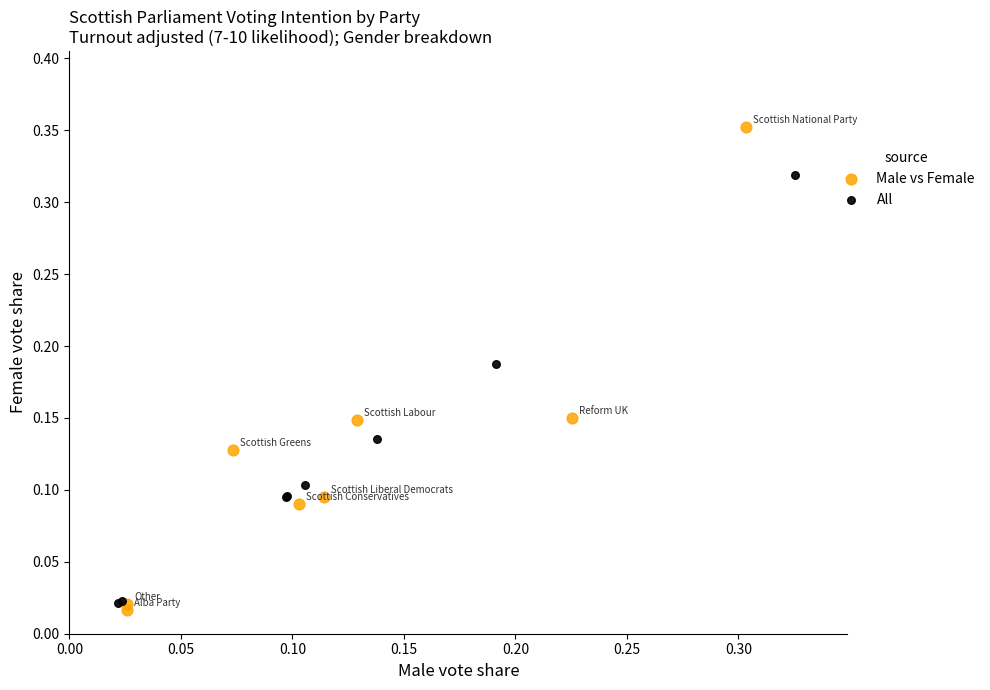

Which series contains the highest Y value?

Male vs Female